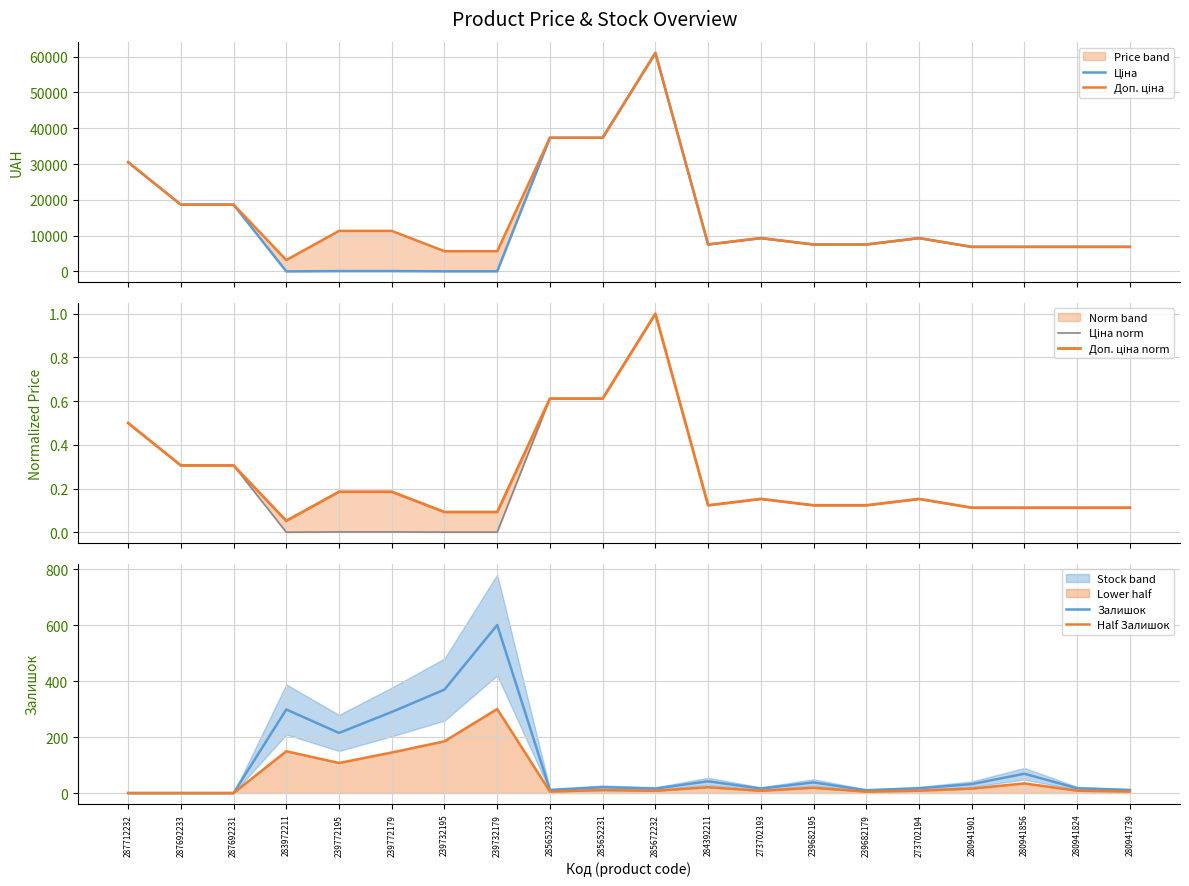

True or false: Доп. ціна norm and Ціна intersect in this chart.

False